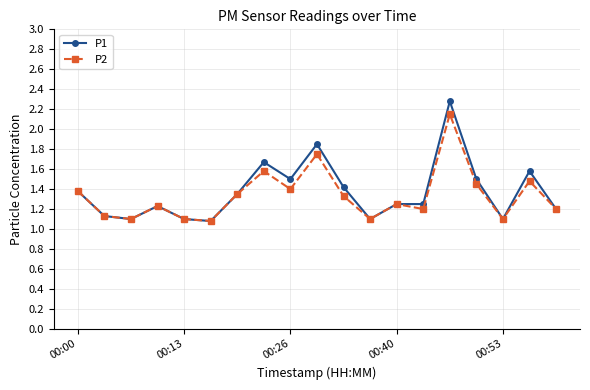

What is the value of the P2 point at the 5th from the left?

1.1